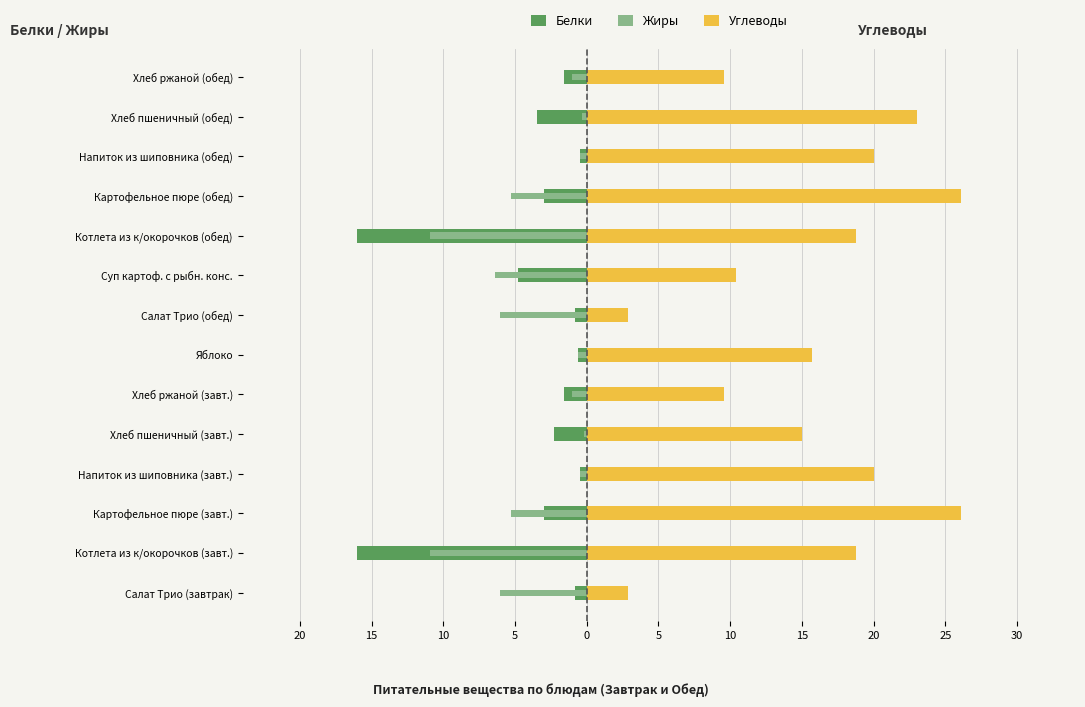

What value does the Углеводы series have at Картофельное пюре (завт.)?

26.1